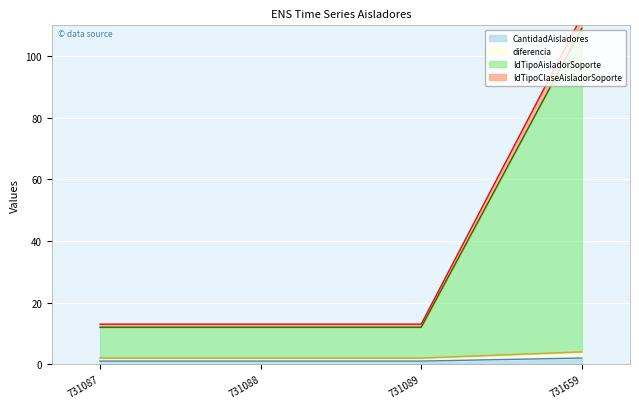

The CantidadAisladores series shows 2 at 731659. True or false?

True